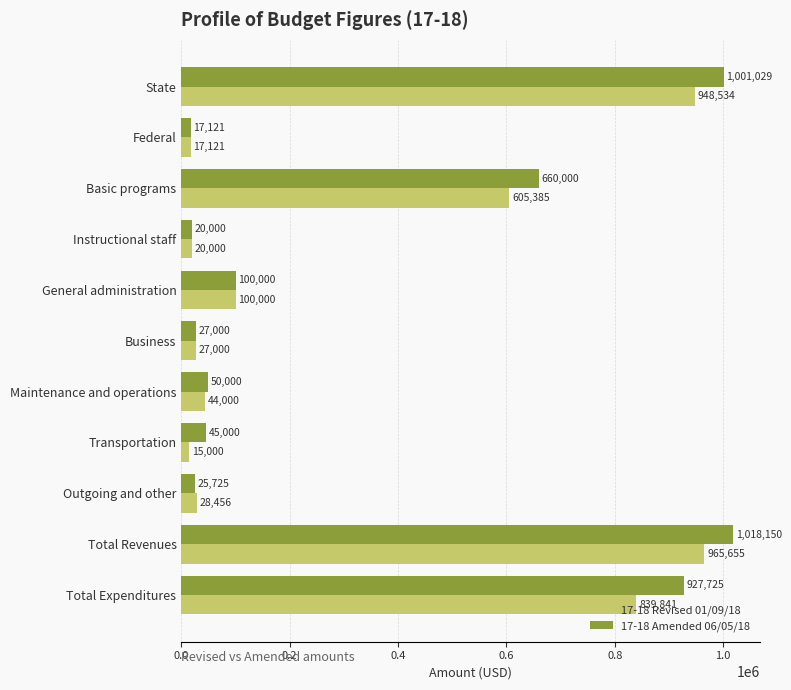

How many data points in 17-18 Revised 01/09/18 are less than 44000?

5